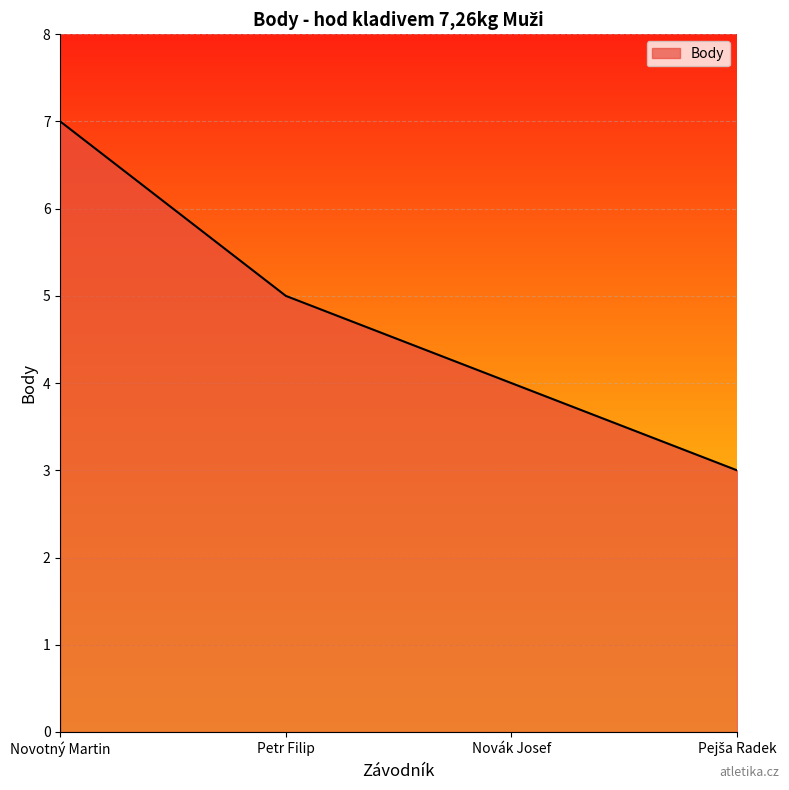

Which has a higher value, Petr Filip or Novák Josef?

Petr Filip